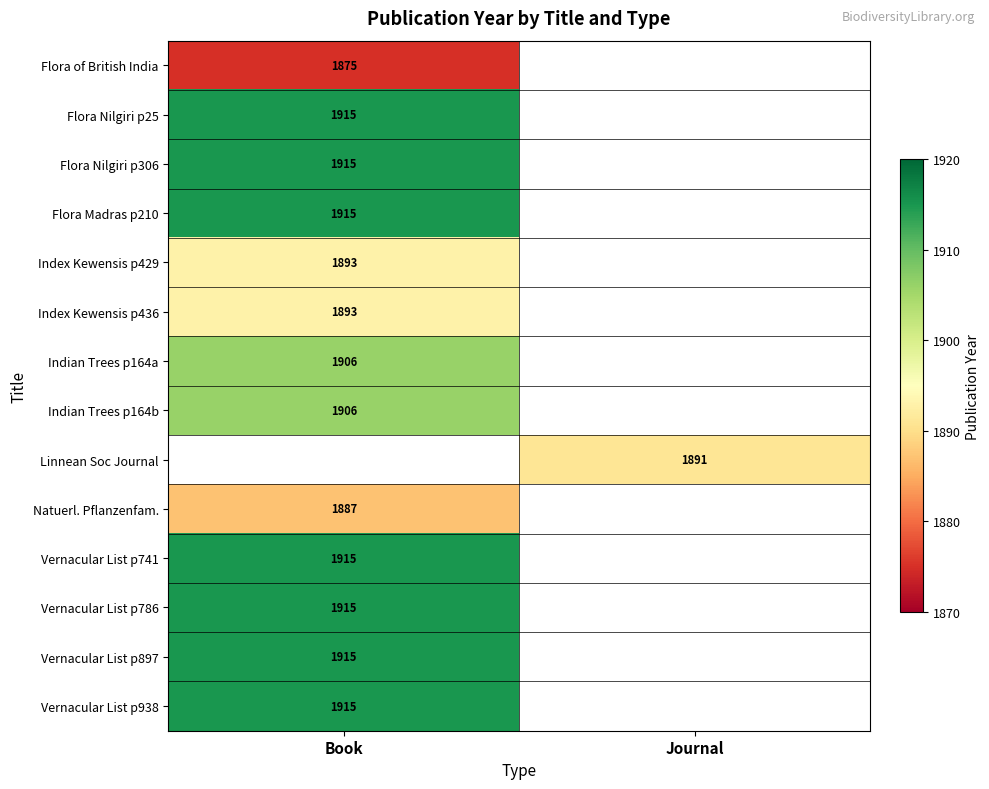

The Index Kewensis p436 series shows 1893 at Book. True or false?

True